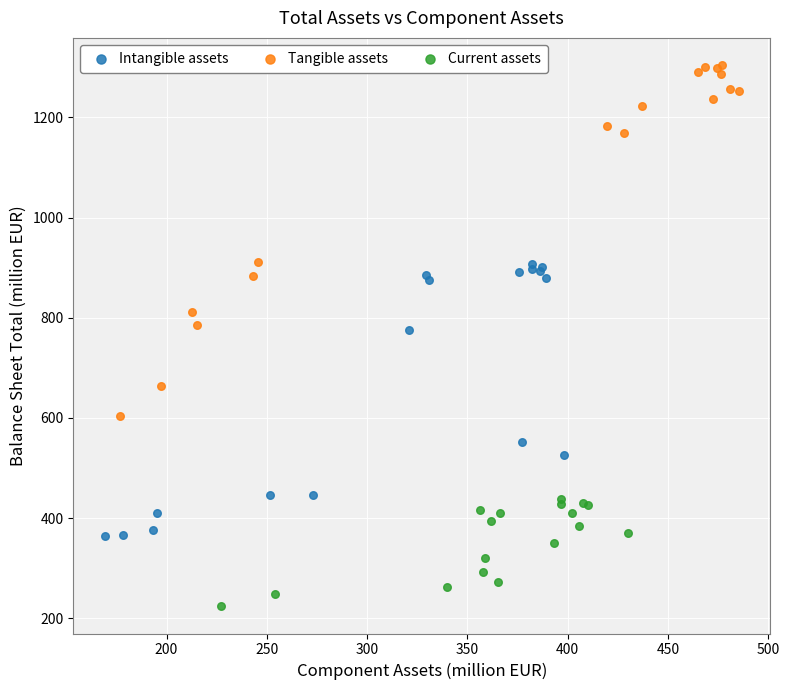

Which series reaches the maximum Y coordinate?

Tangible assets